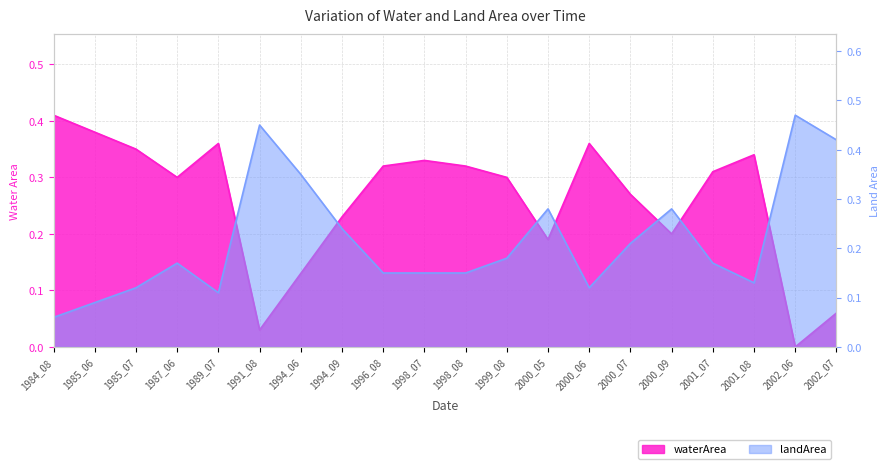

Which has a higher value, 1984_08 or 2000_06?

1984_08